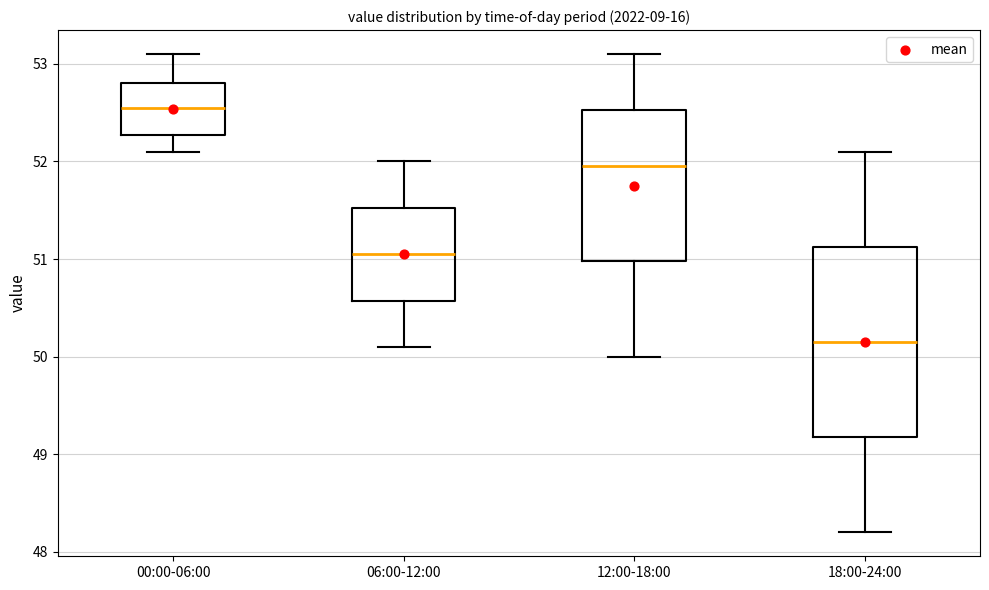

Which box is the tallest, from its lower edge to its upper edge?

18:00-24:00